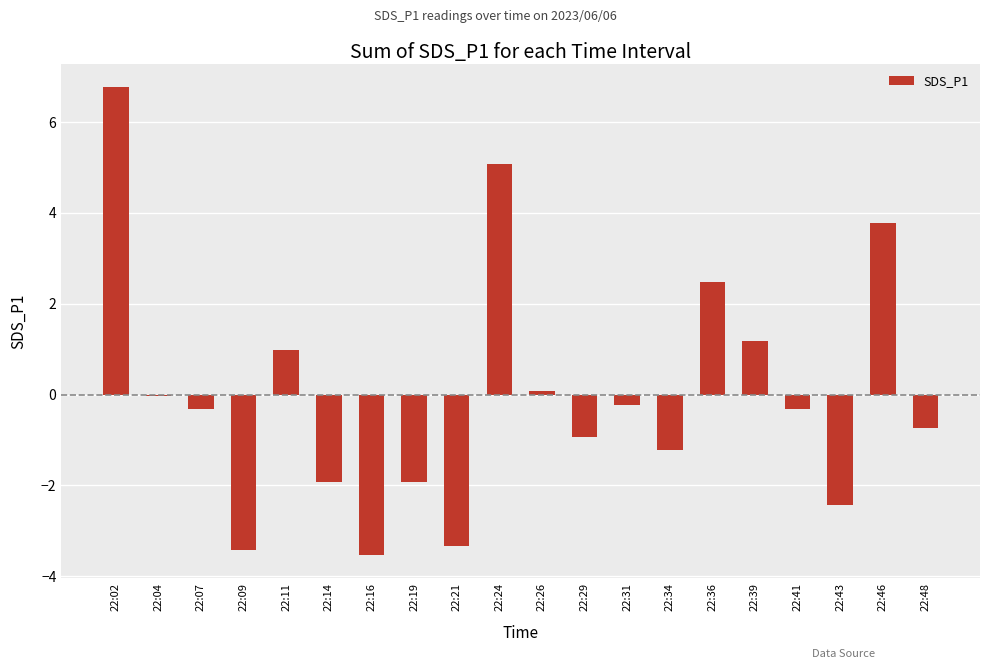

What is the greatest value displayed?

6.8